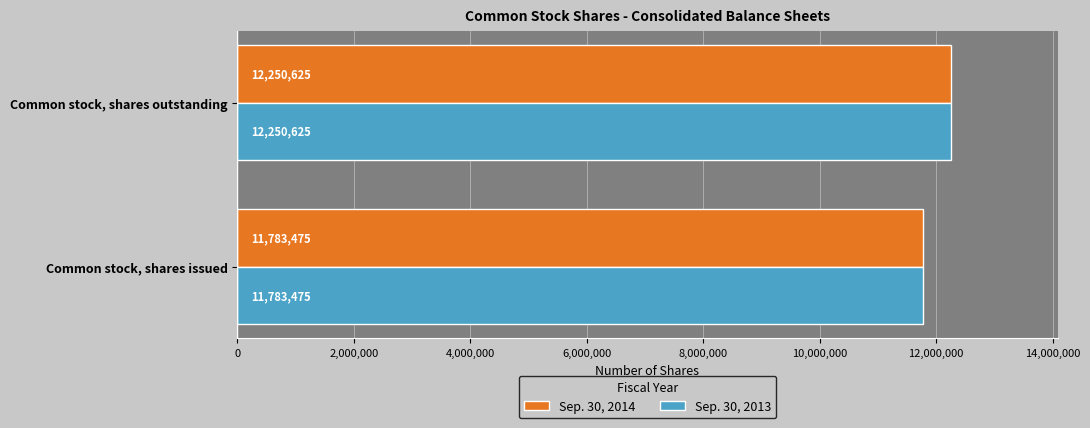

True or false: Sep. 30, 2013 has a value of 17064218 at Common stock, shares issued.

False